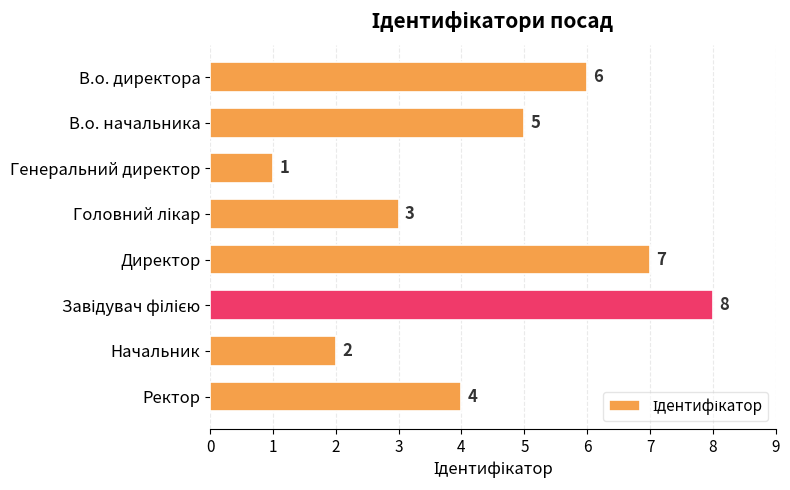

The chart shows a value of 7 at Директор. True or false?

True